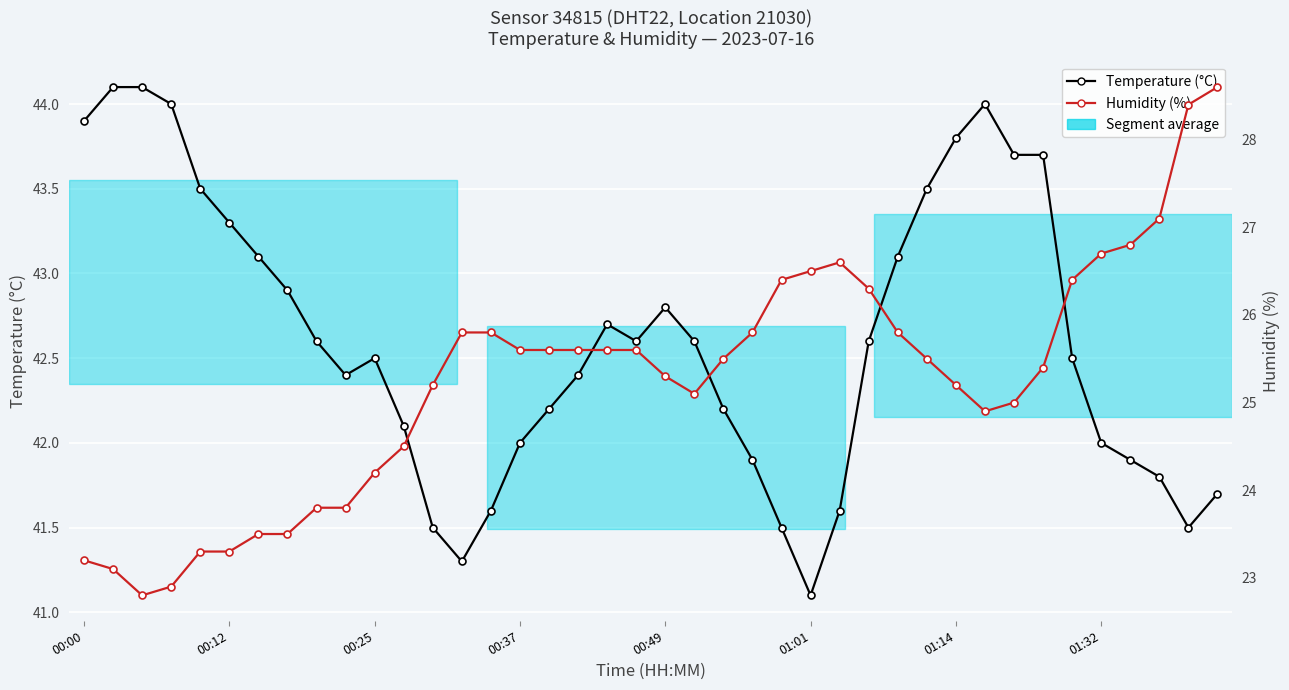

What position from the left is 39?

40